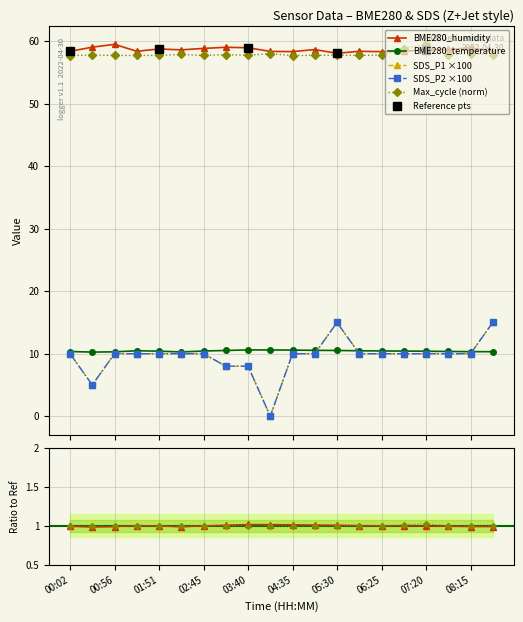

Reading right to left, extract all data points from this chart.

BME280_humidity: 58.4	59.0	58.7	58.6	58.4	58.4	58.4	58.1	58.7	58.4	58.4	59.0	59.1	58.9	58.6	58.8	58.4	59.5	59.1	58.4
BME280_temperature: 10.3	10.3	10.4	10.4	10.4	10.4	10.5	10.5	10.5	10.6	10.6	10.6	10.5	10.4	10.3	10.4	10.5	10.3	10.3	10.3
SDS_P1: 15.0	10.0	10.0	10.0	10.0	10.0	10.0	15.0	10.0	10.0	0.0	8.0	8.0	10.0	10.0	10.0	10.0	10.0	5.0	10.0
SDS_P2: 15.0	10.0	10.0	10.0	10.0	10.0	10.0	15.0	10.0	10.0	0.0	8.0	8.0	10.0	10.0	10.0	10.0	10.0	5.0	10.0
Max_cycle_norm: 57.8	58.0	57.8	59.5	58.9	57.8	57.8	57.8	57.8	57.7	58.0	57.8	57.9	57.8	57.9	57.8	57.8	57.8	57.8	57.7